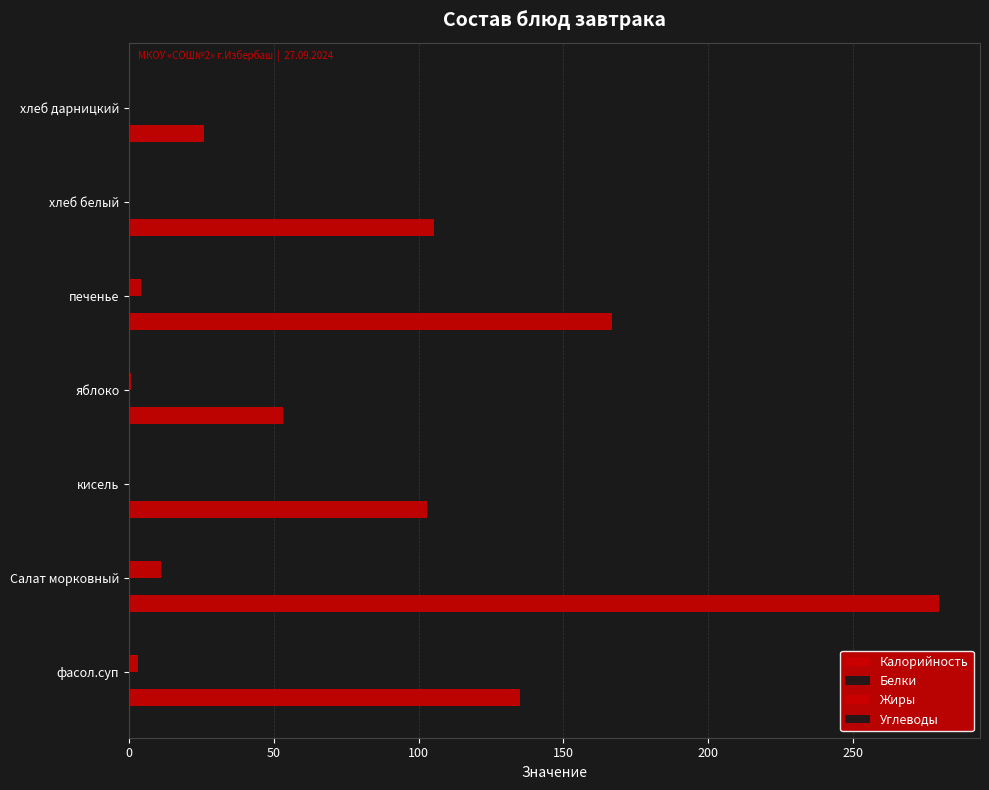

Reading right to left, transcribe all the data shown in this chart.

Калорийность: 26.0	105.5	167.0	53.3	103.0	280.0	135.0
Белки: 1.0	3.4	3.0	0.5	0.0	10.0	2.0
Жиры: 0.0	0.4	4.0	0.5	0.0	11.0	3.0
Углеводы: 3.0	22.1	30.0	11.8	24.0	23.0	8.0